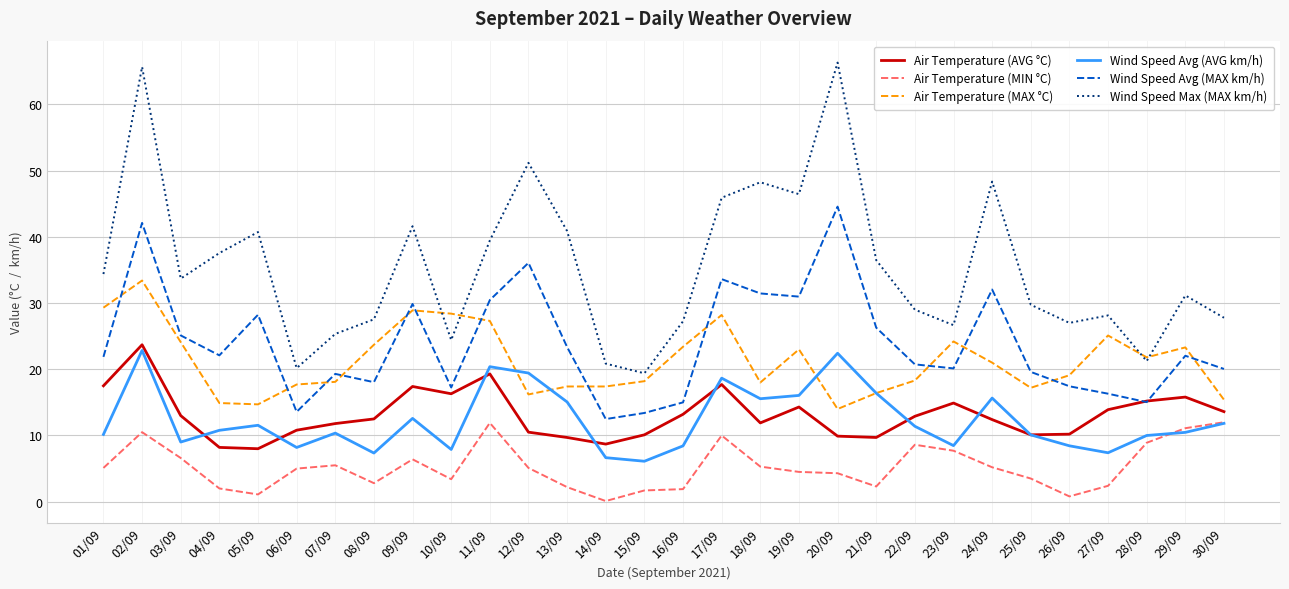

Which series has the largest total across all categories?

Wind Speed Max (MAX km/h)